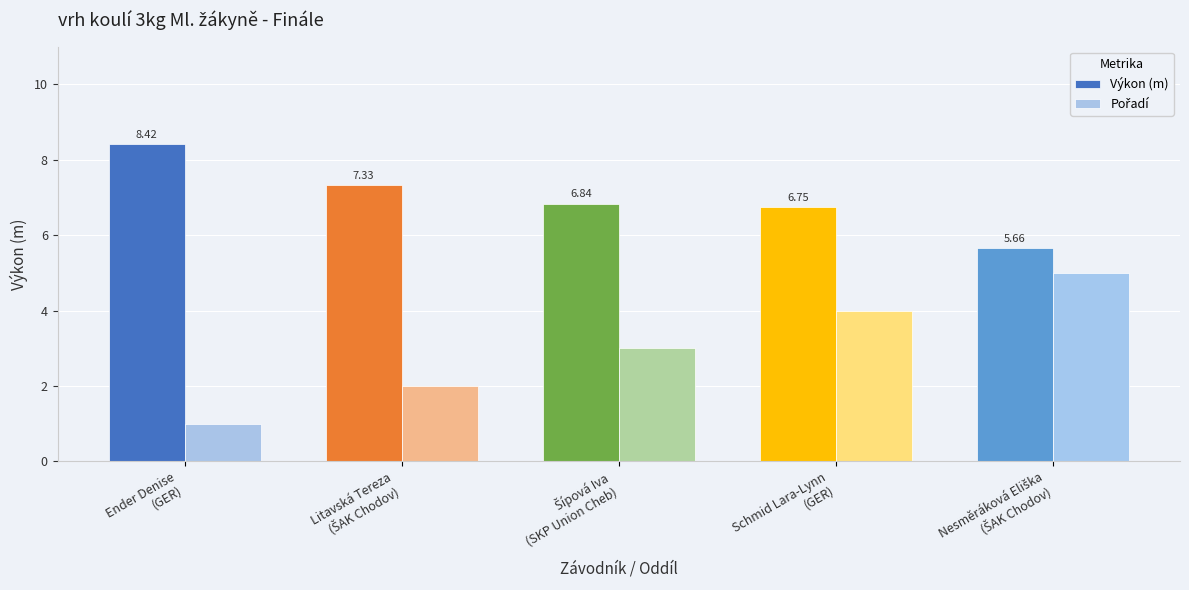

Which series has the largest total across all categories?

Výkon (m)